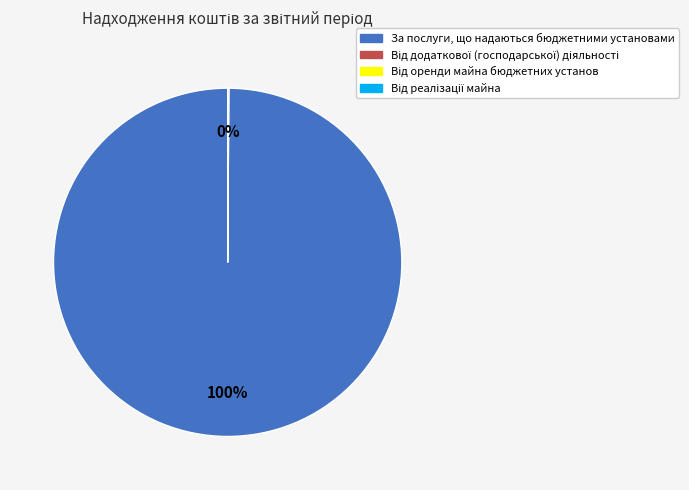

To the nearest percent, what is the average slice percentage?

50%